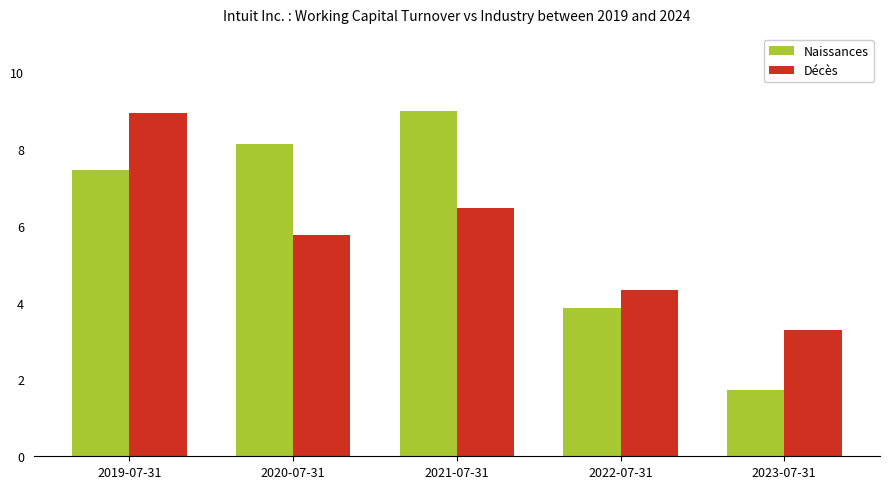

Rank the categories by Naissances value from highest to lowest.

2021-07-31, 2020-07-31, 2019-07-31, 2022-07-31, 2023-07-31